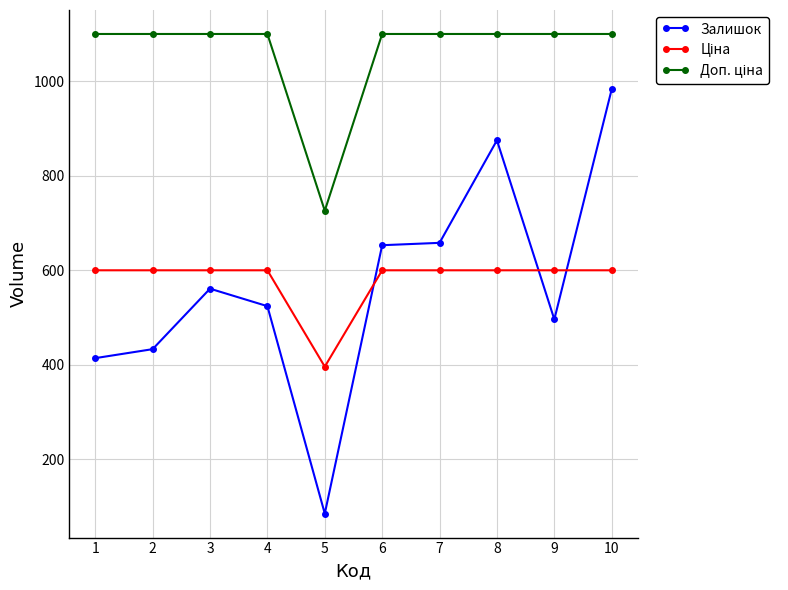

Is this an area chart (filled region under the line)?

No